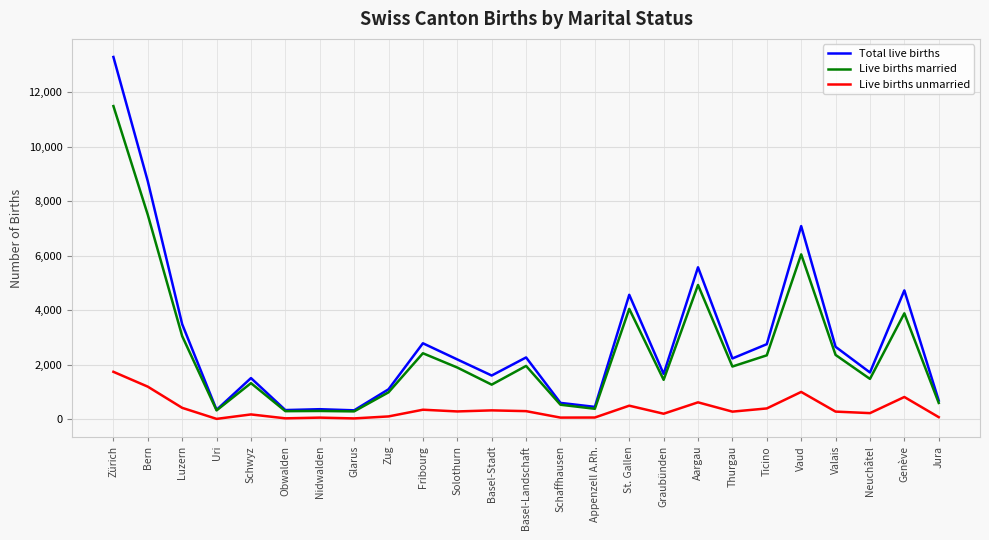

At Basel-Stadt, list the series in order from smallest to largest.

Live births unmarried, Live births married, Total live births